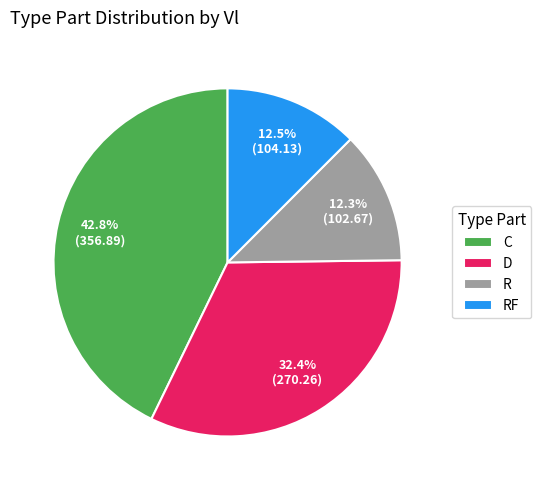

What is the largest slice in the pie chart?

C